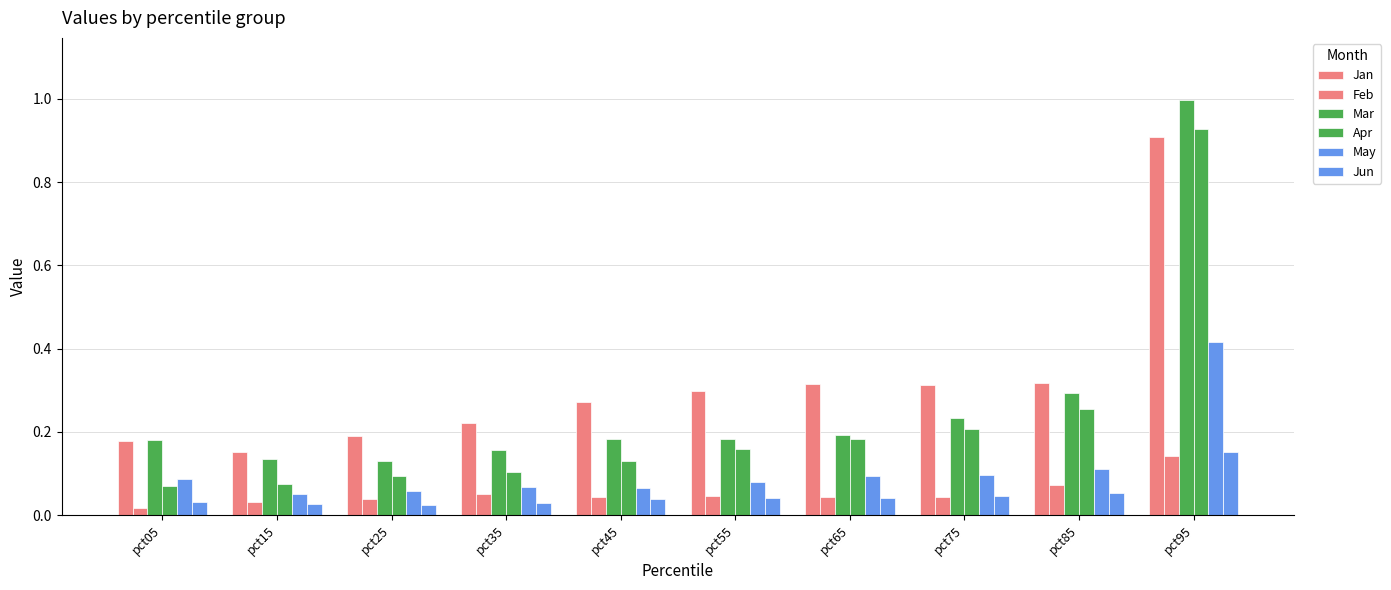

At how many categories does at least one series exceed 0?

10